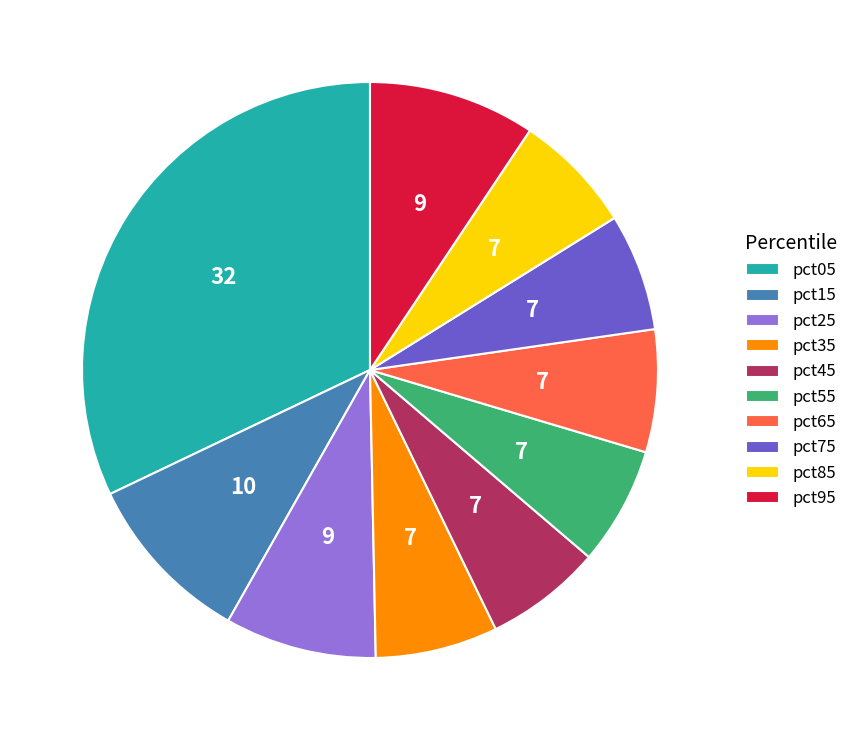

Does pct25 represent more than half of the total?

No